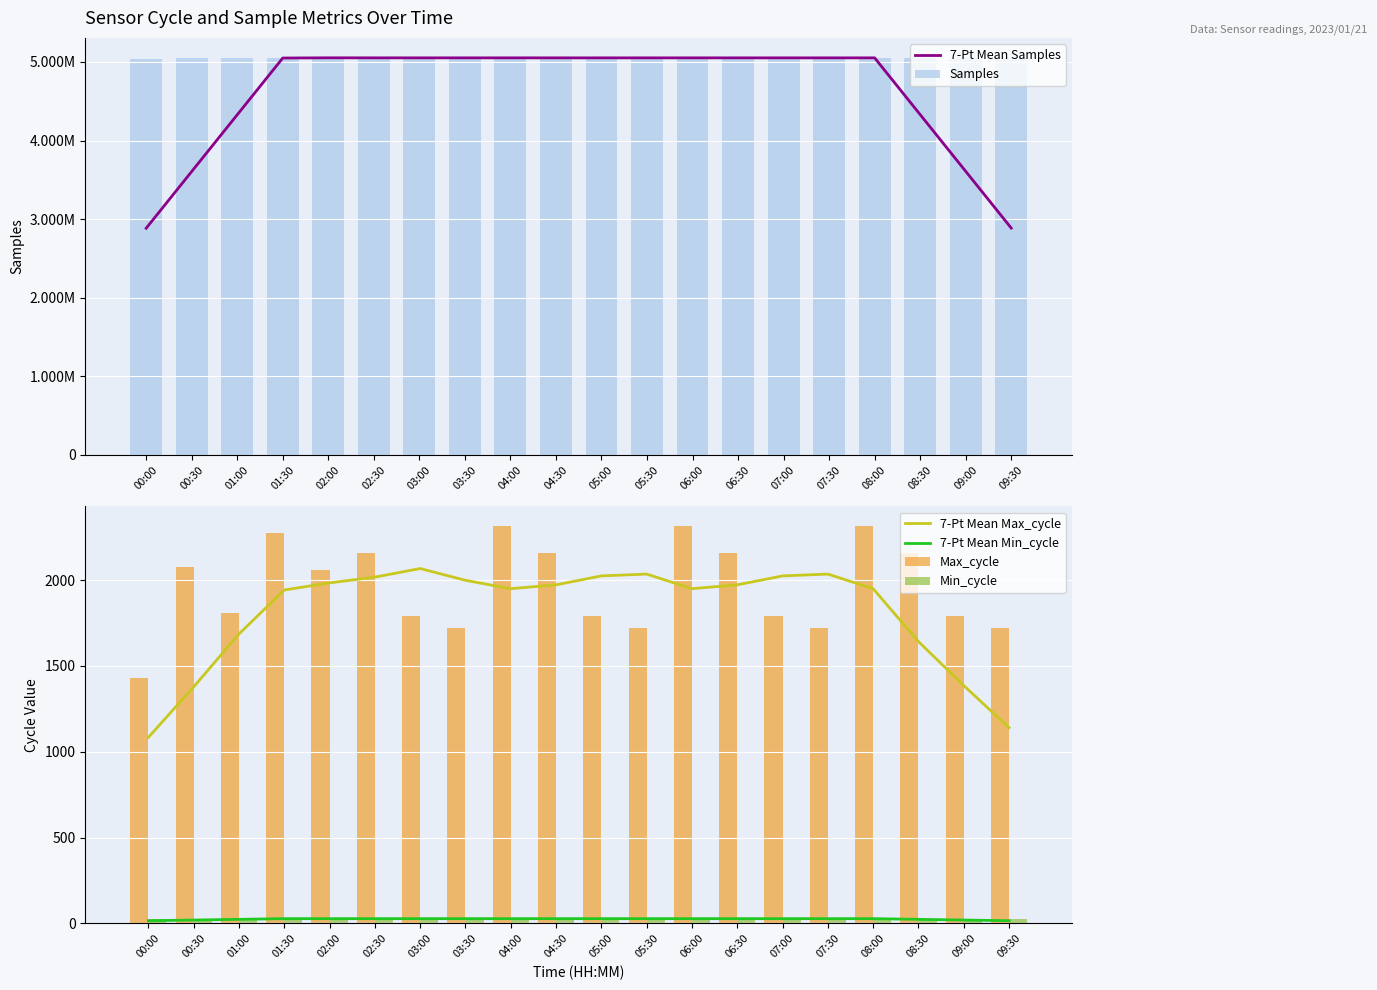

What position from the left is 03:30?

8